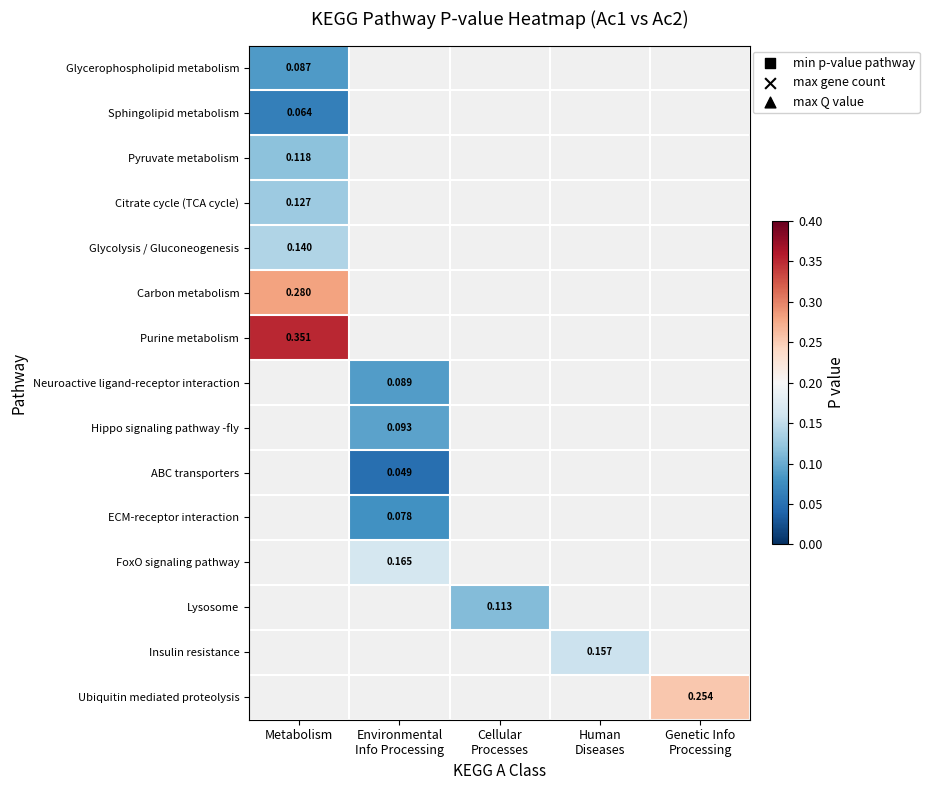

Is the value of Glycerophospholipid metabolism at Human Diseases greater than the value of ECM-receptor interaction at Human Diseases?

No